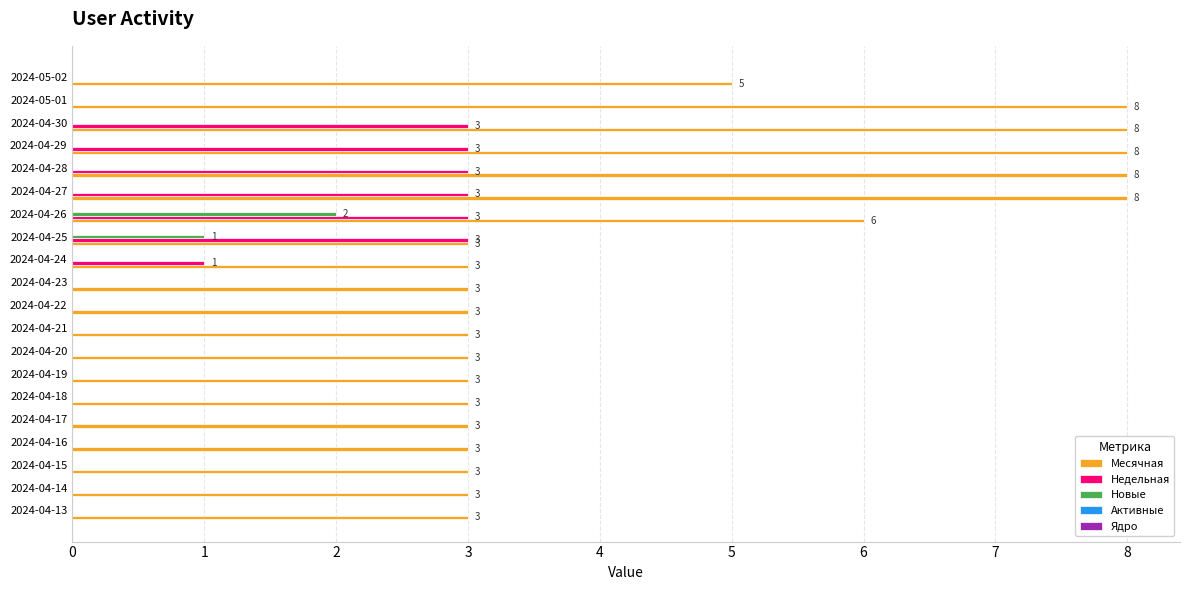

The Недельная series shows 0 at 2024-04-15. True or false?

True